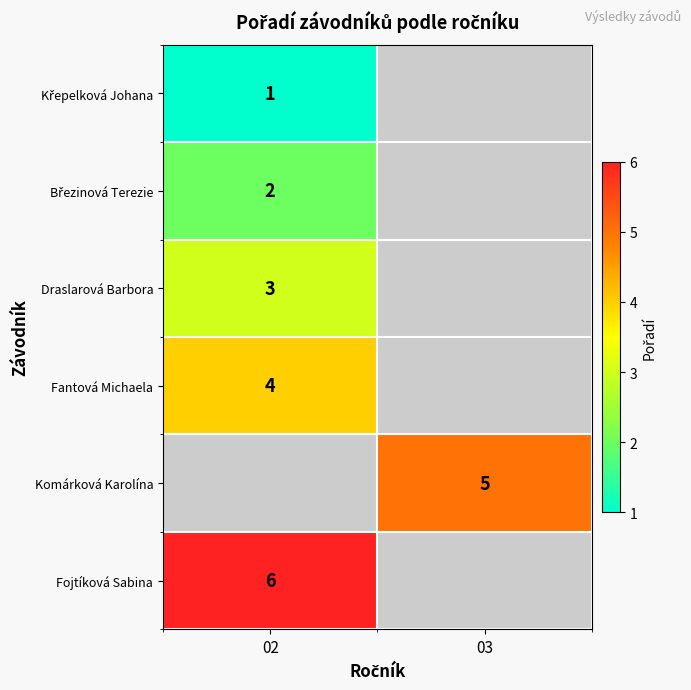

Is the value of Draslarová Barbora at 02 greater than the value of Fantová Michaela at 02?

No